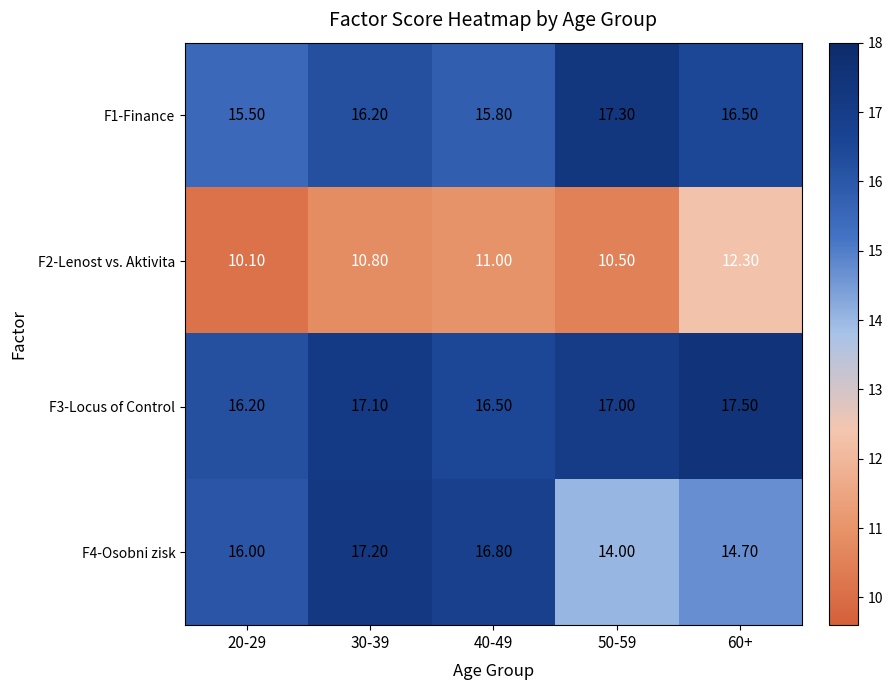

Which series has the largest range (max minus min)?

F4-Osobni zisk